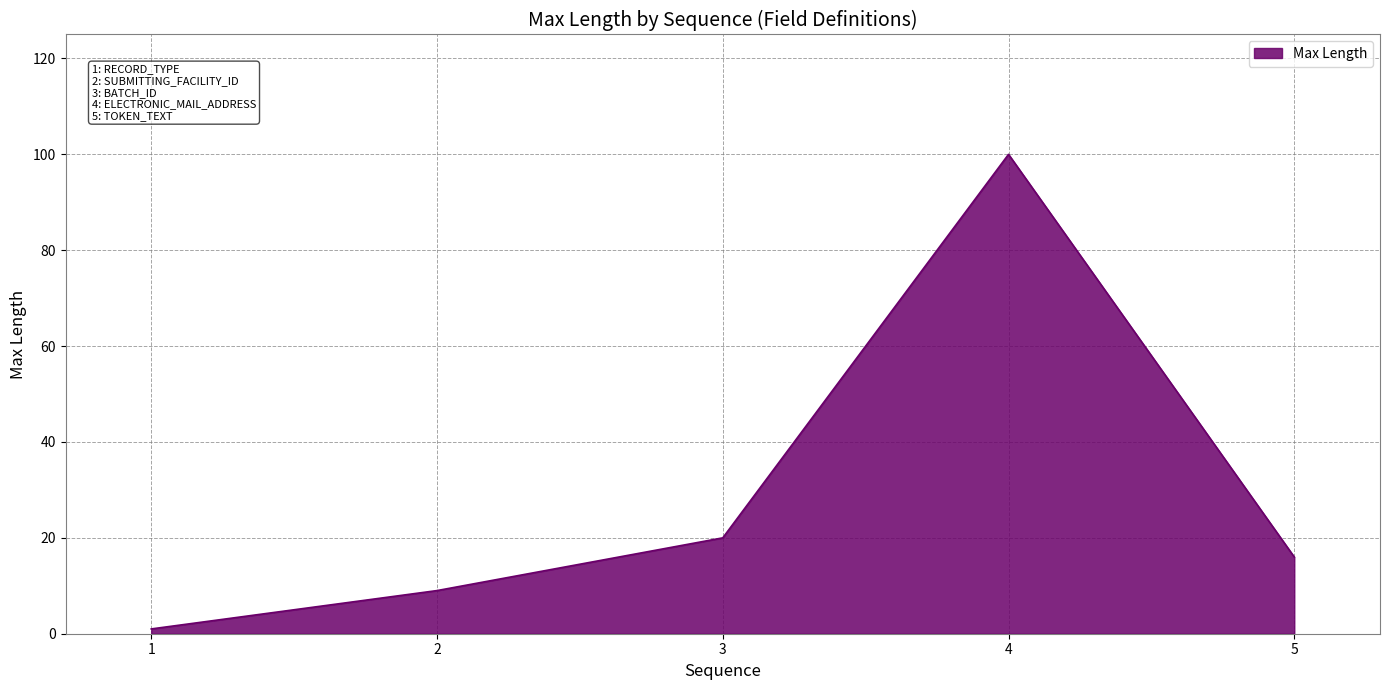

What is the sum of the values at 3 and 1?

21